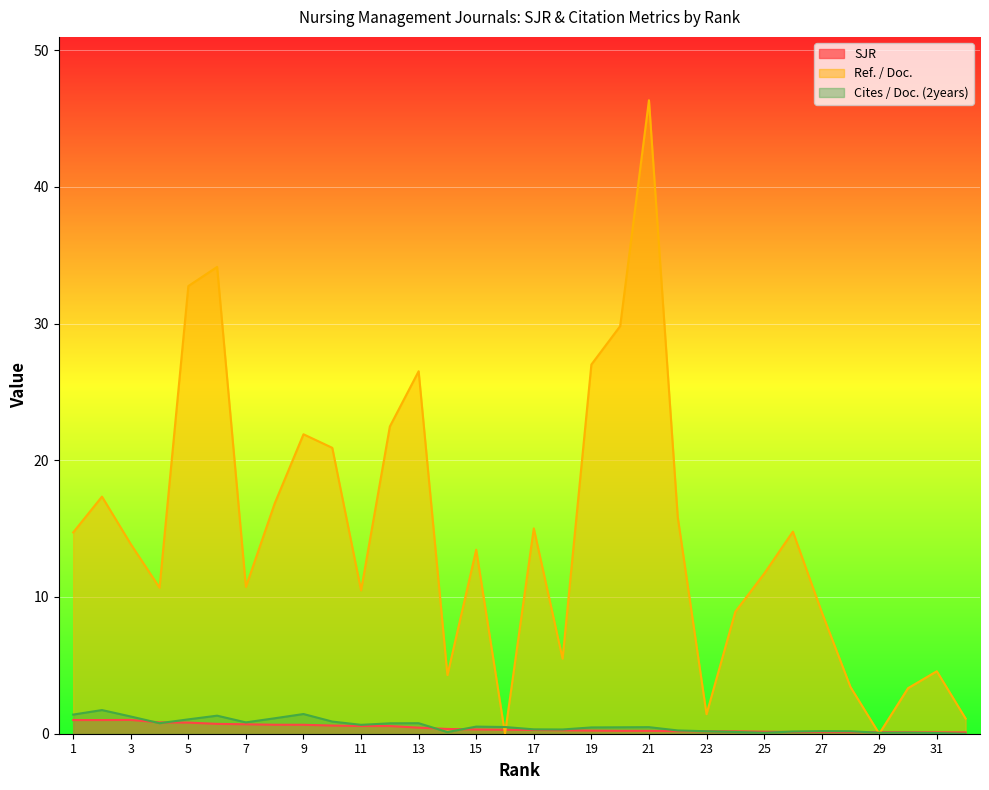

Does the chart display data point markers on the line(s)?

No